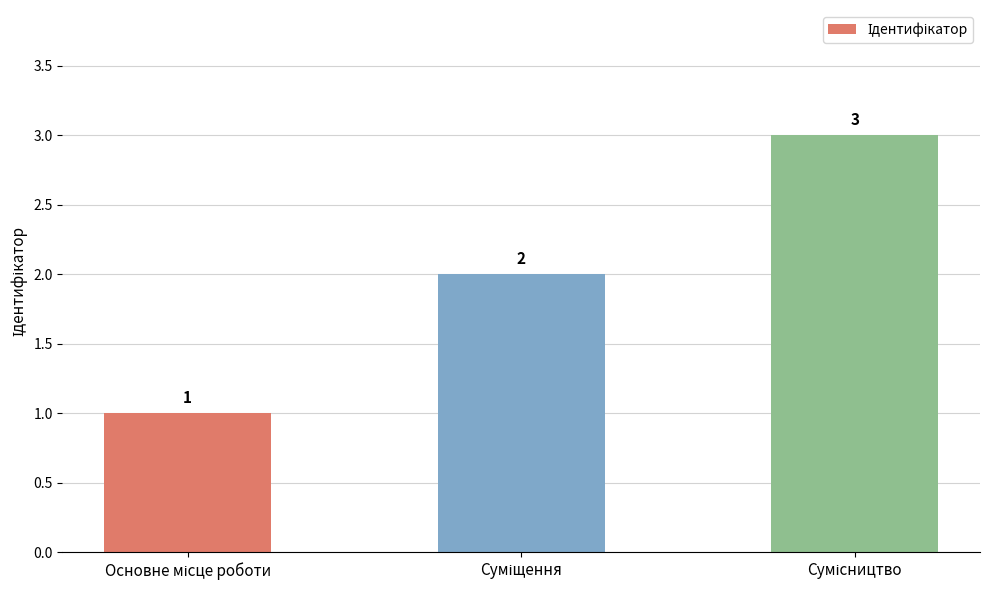

What is the minimum value shown in the chart?

1